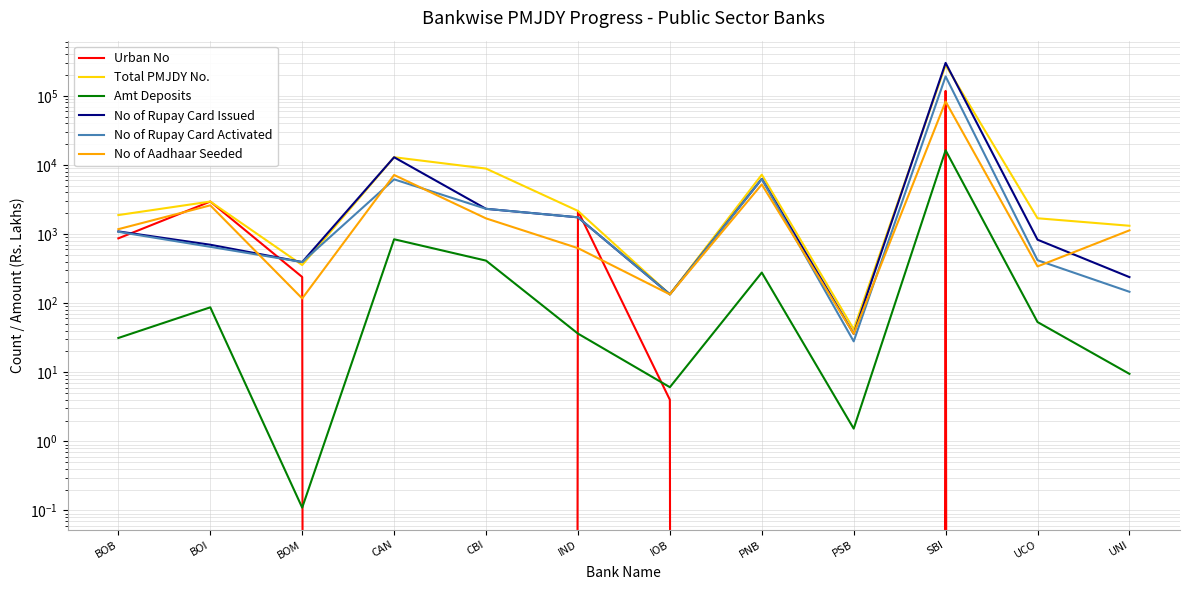

At which label does Total PMJDY No. first exceed 2161?

BOI